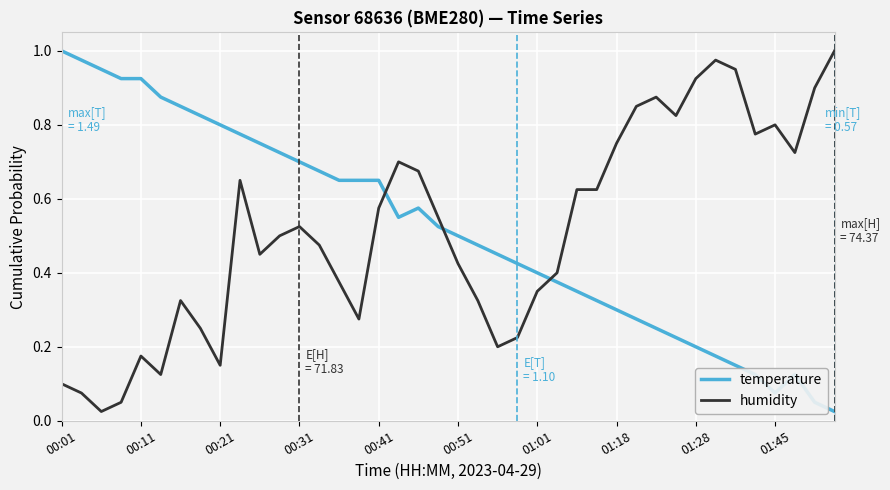

How many intersections are there between humidity and temperature?

3